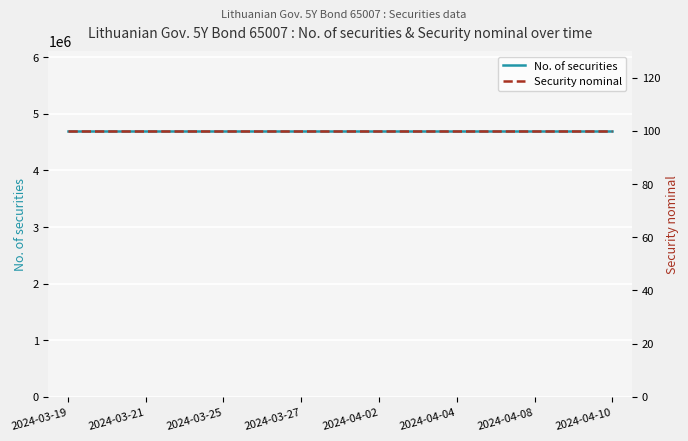

What is the value of the Security nominal point at the 9th from the left?

100